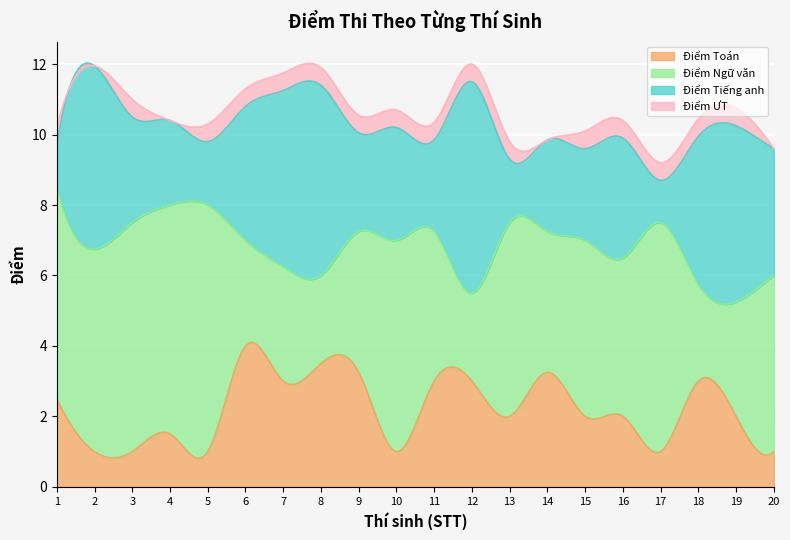

At which category does Điểm Tiếng anh reach its first local peak?

2